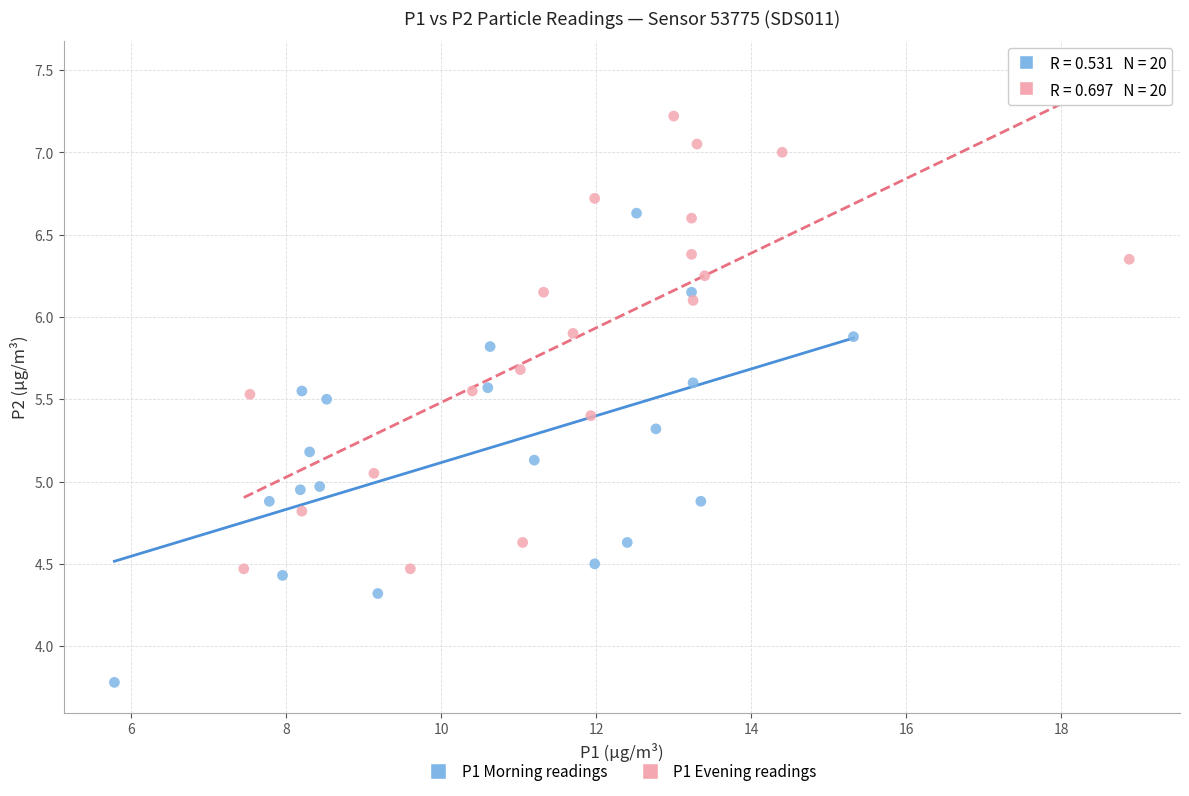

Which series reaches the maximum Y coordinate?

P1 Evening readings